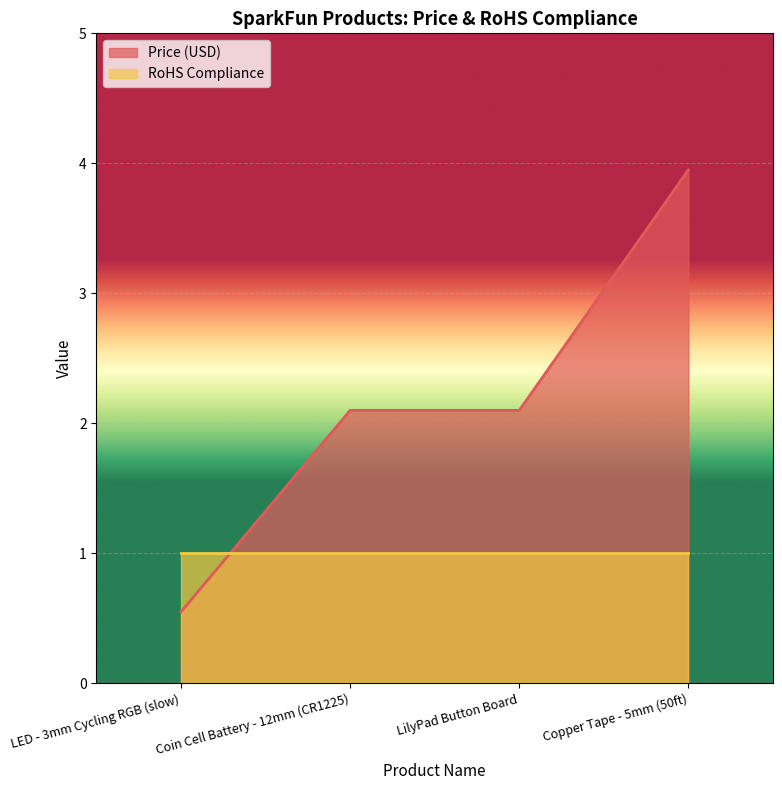

The chart shows a value of 2.1 at Coin Cell Battery - 12mm (CR1225). True or false?

True